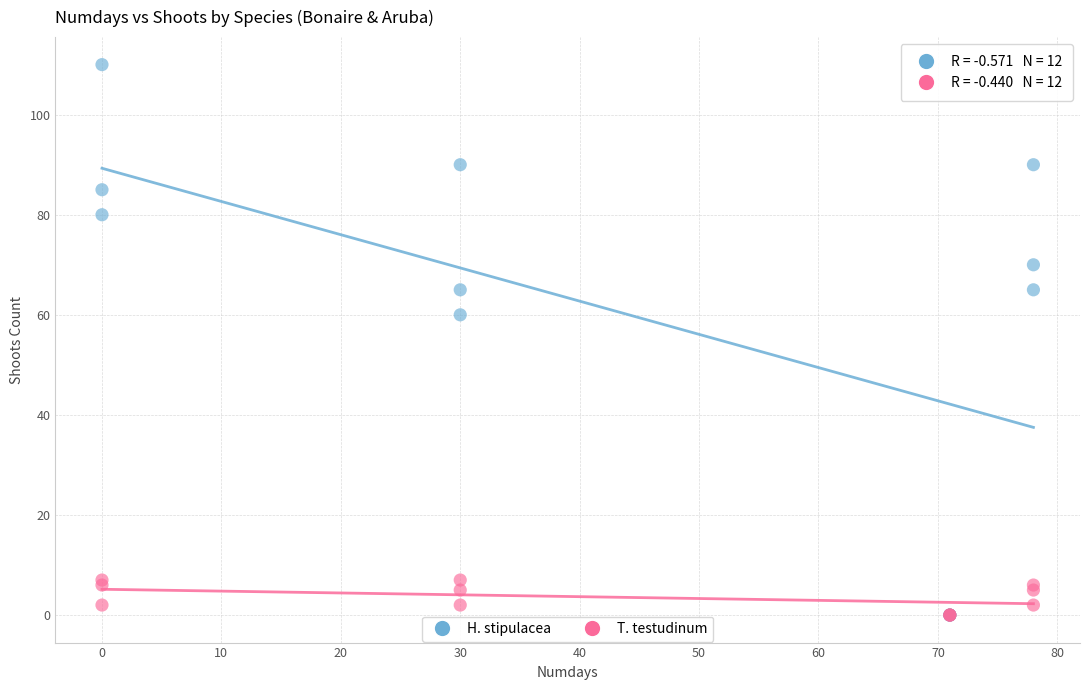

Which series has the widest spread of Y values?

H. stipulacea